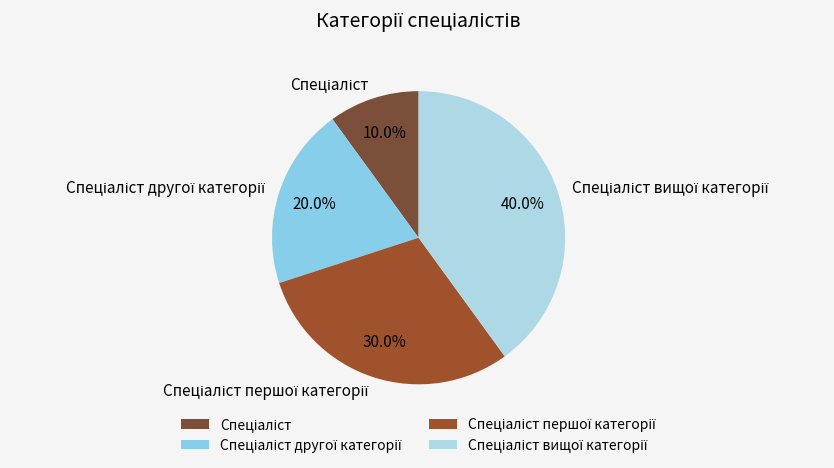

Count the number of slices in the pie.

4